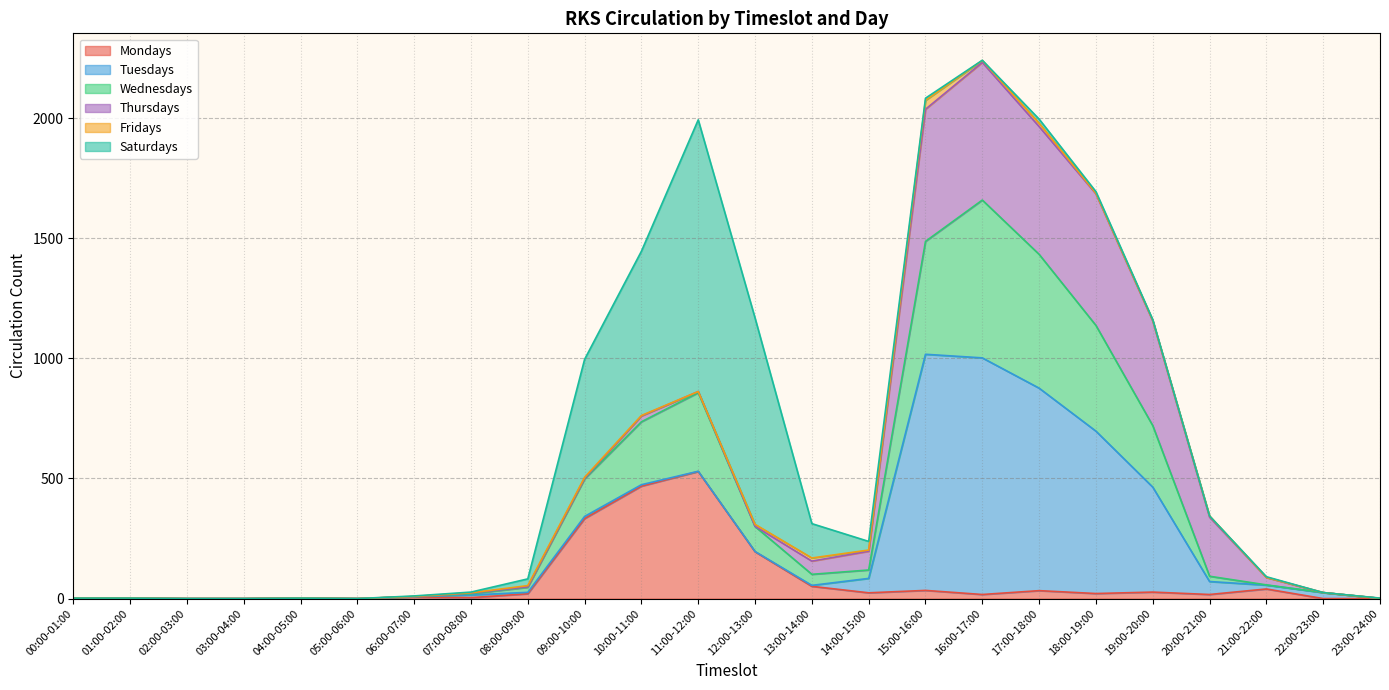

Reading left to right, what are all the values shown in this chart?

Mondays: 0	2	0	0	2	0	7	4	20	333	468	529	195	51	24	34	17	33	21	27	17	40	0	0
Tuesdays: 0	0	0	0	0	0	1	11	6	9	6	1	1	4	60	983	985	843	676	437	54	16	25	1
Wednesdays: 2	0	0	0	0	0	0	5	21	156	262	327	104	46	35	470	657	557	440	256	22	1	0	0
Thursdays: 0	0	0	0	0	0	0	3	2	3	24	5	1	55	78	550	573	532	548	436	246	31	0	0
Fridays: 0	0	0	0	0	0	1	1	5	4	2	0	8	13	5	37	8	14	2	2	5	0	0	0
Saturdays: 0	0	0	0	0	0	2	3	28	491	684	1131	859	143	36	9	1	17	7	3	0	3	0	1